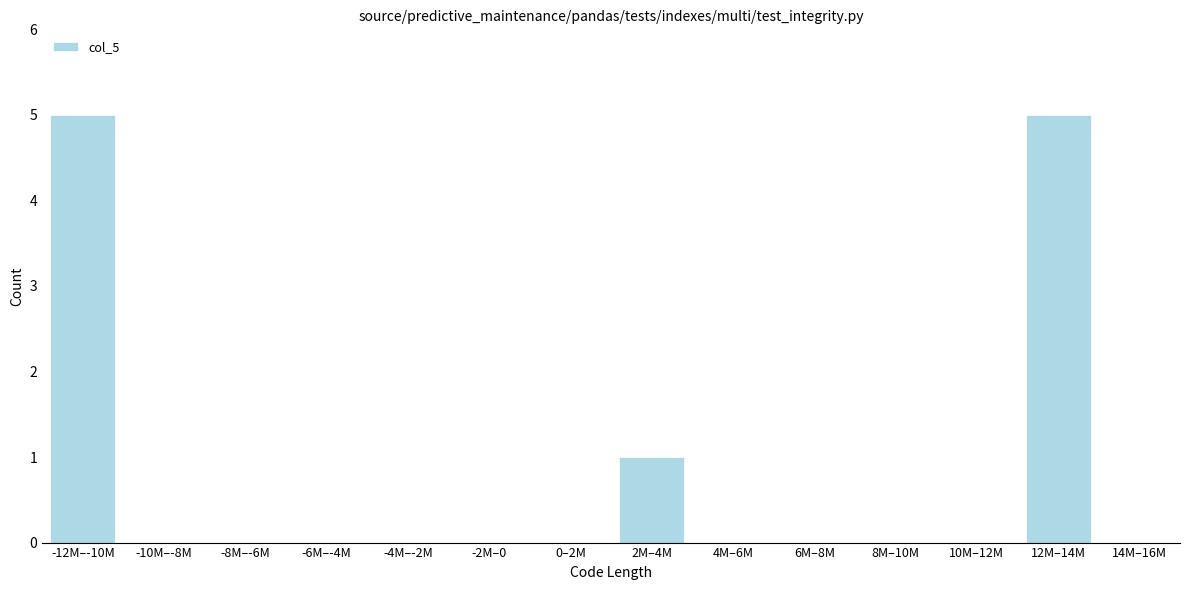

Reading left to right, list all the values displayed in this chart.

-12M–-10M=5	-10M–-8M=0	-8M–-6M=0	-6M–-4M=0	-4M–-2M=0	-2M–0=0	0–2M=0	2M–4M=1	4M–6M=0	6M–8M=0	8M–10M=0	10M–12M=0	12M–14M=5	14M–16M=0